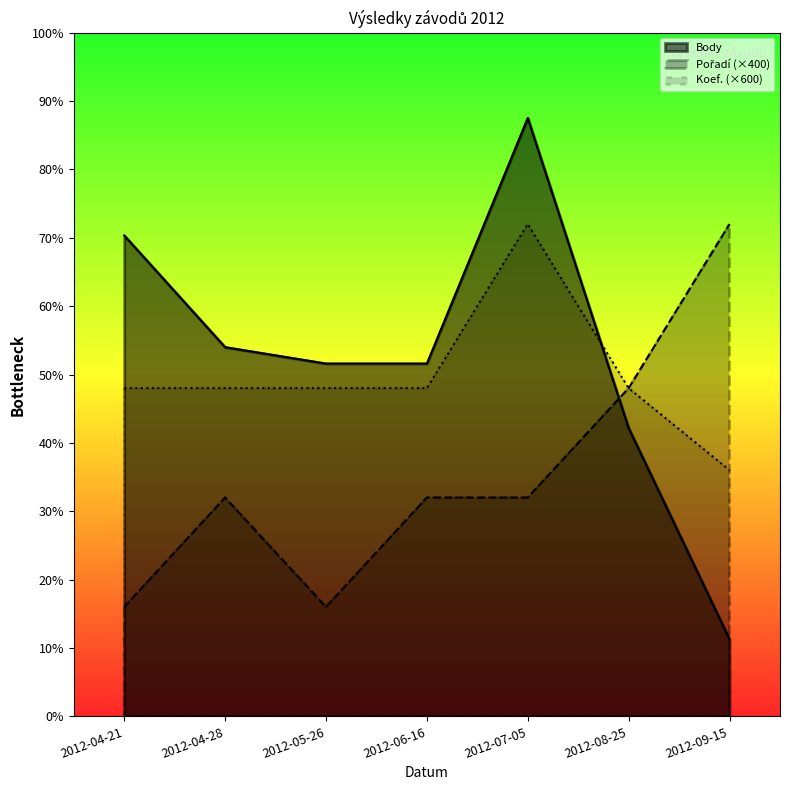

Where is Koef. nearest to the value 2700?

2012-04-21